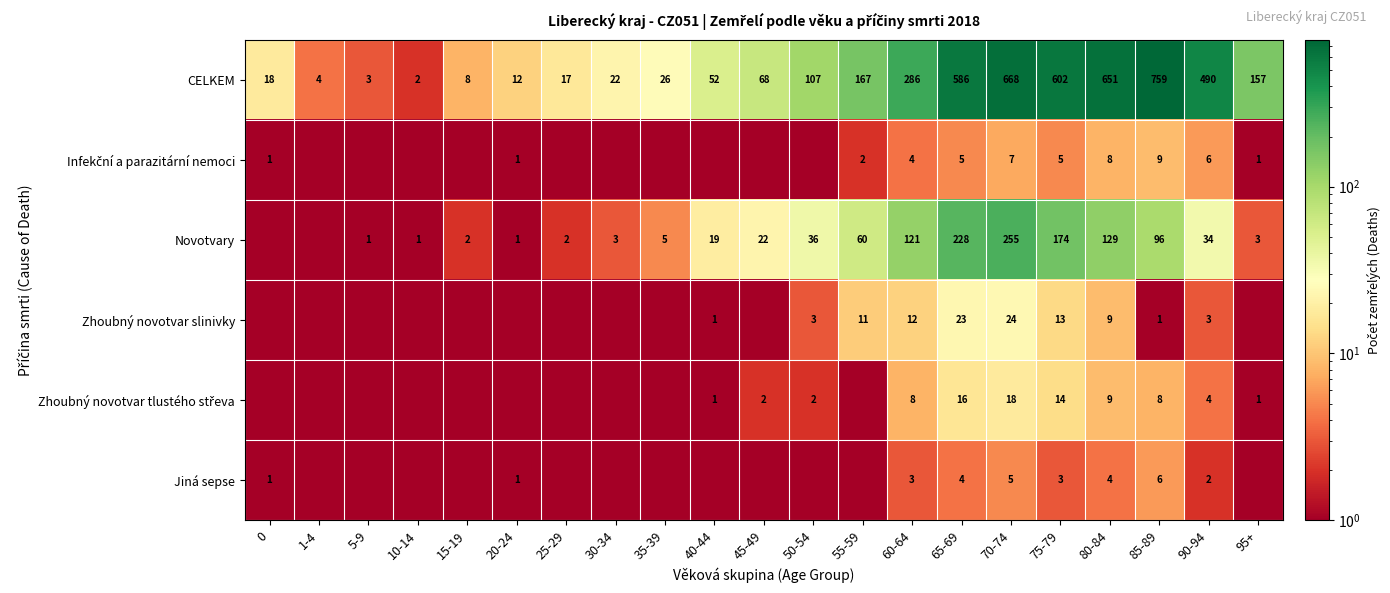

List the series in order of their peak value, lowest first.

Jiná sepse, Infekční a parazitární nemoci, Zhoubný novotvar tlustého střeva, Zhoubný novotvar slinivky, Novotvary, CELKEM